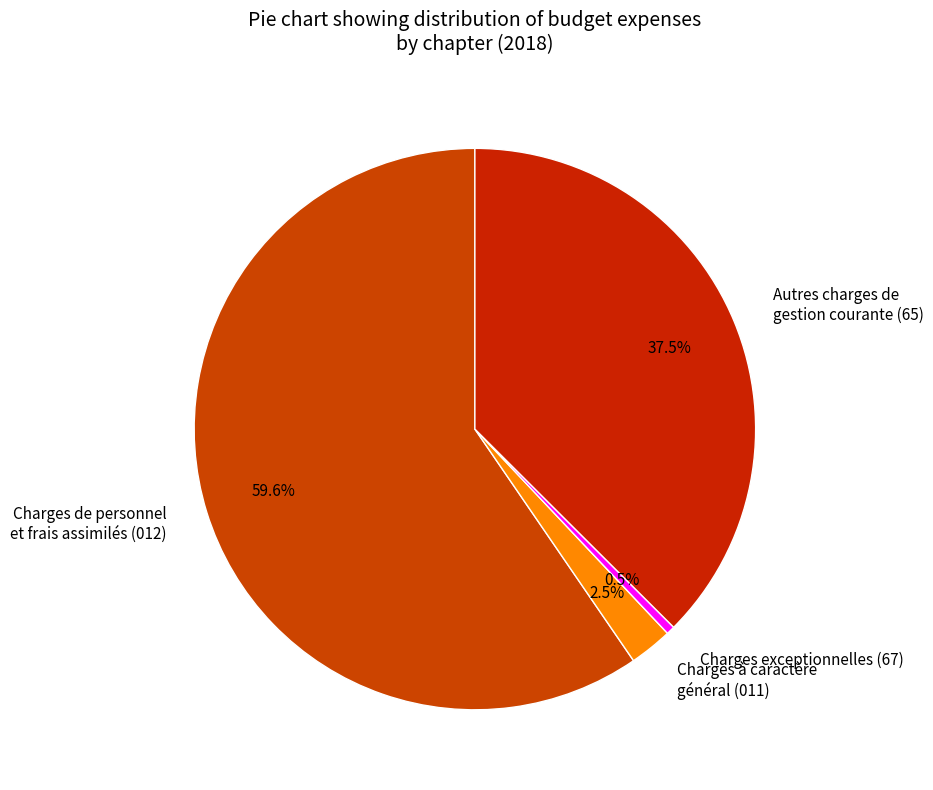

Is there any slice that represents more than half of the pie?

Yes